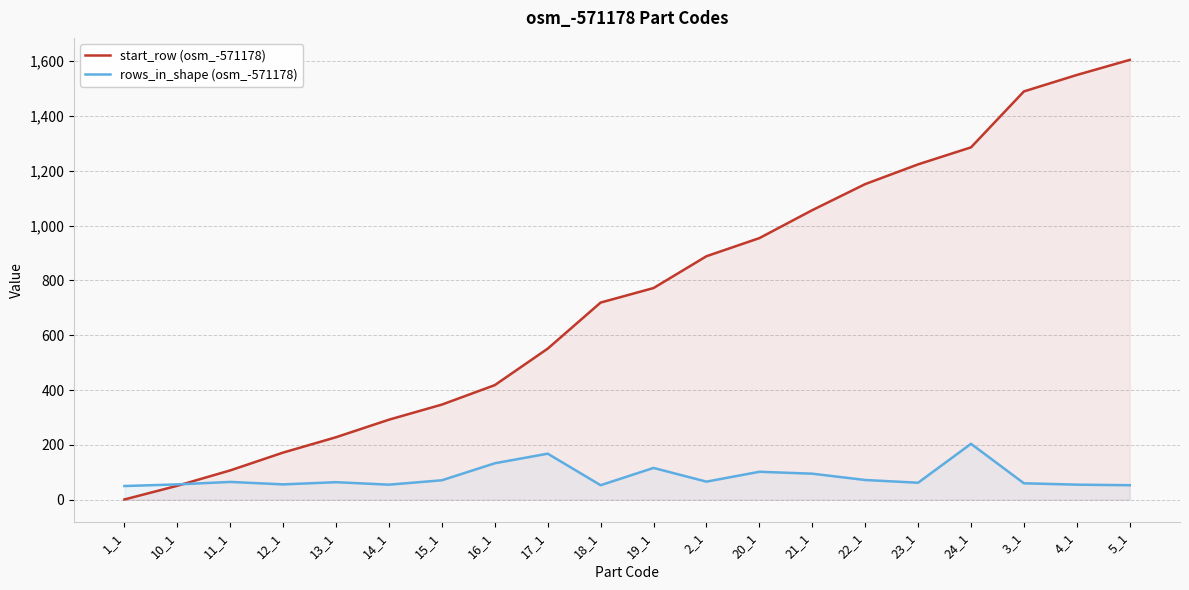

Between 14_1 and 2_1, which is larger?

2_1